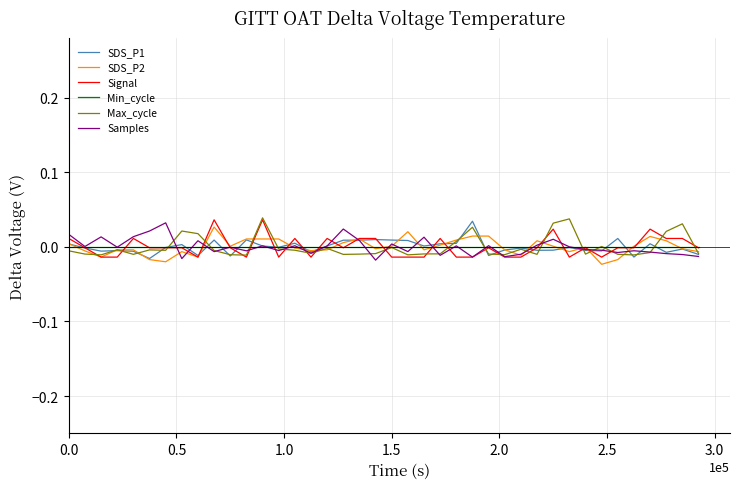

What are all the series names shown in the legend?

SDS_P1, SDS_P2, Signal, Min_cycle, Max_cycle, Samples